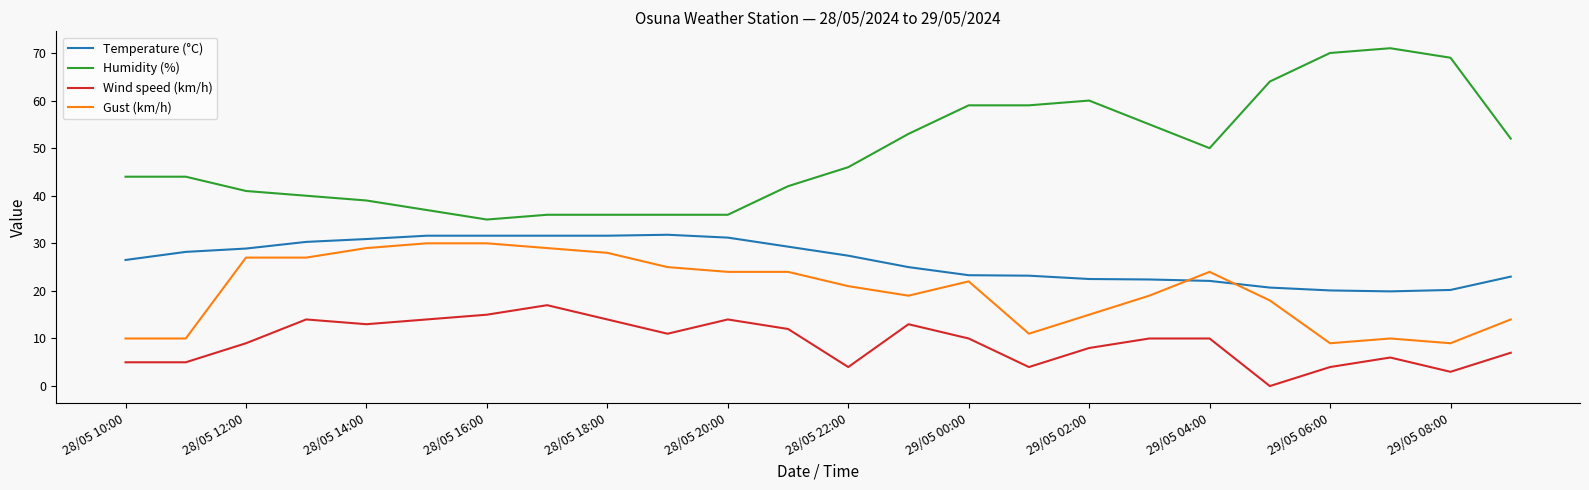

What is the greatest value displayed?

71.0